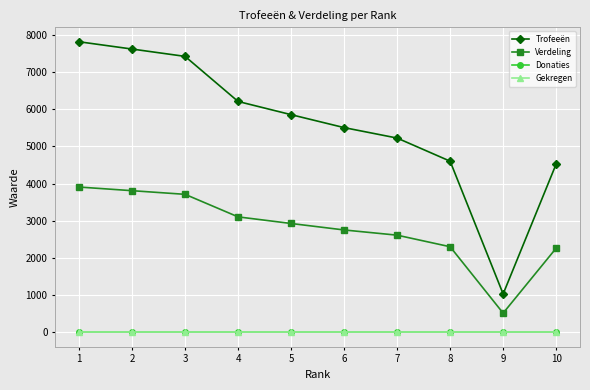

Is this an area chart (filled region under the line)?

No